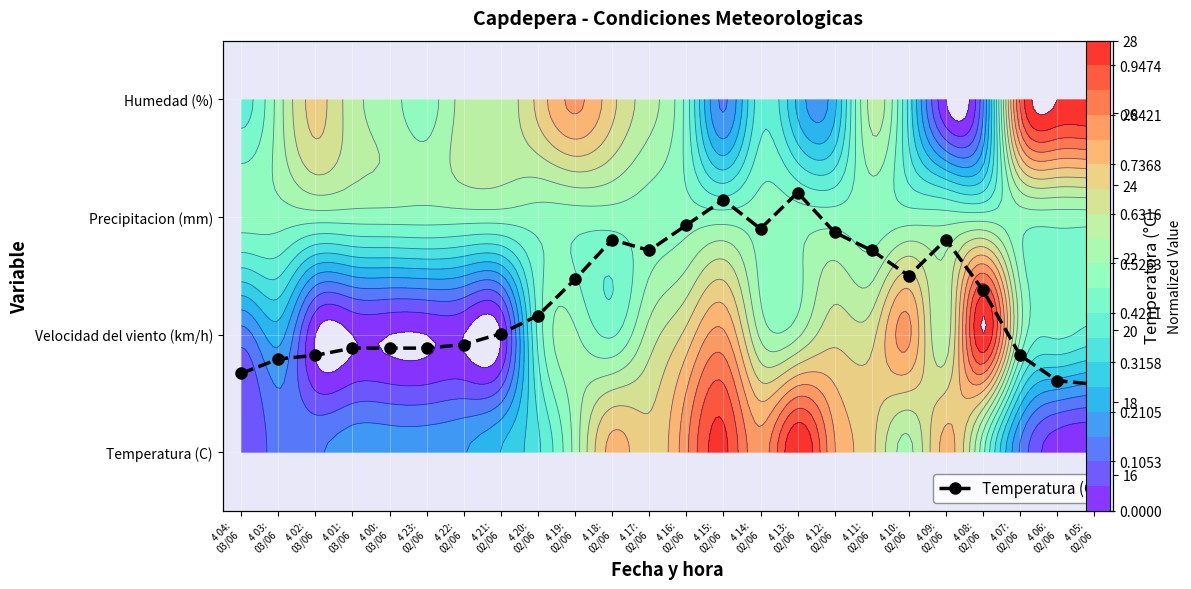

Reading left to right, extract all data points from this chart.

4 04:
03/06=18.8	4 03:
03/06=19.2	4 02:
03/06=19.3	4 01:
03/06=19.5	4 00:
03/06=19.5	4 23:
02/06=19.5	4 22:
02/06=19.6	4 21:
02/06=19.9	4 20:
02/06=20.4	4 19:
02/06=21.4	4 18:
02/06=22.5	4 17:
02/06=22.2	4 16:
02/06=22.9	4 15:
02/06=23.6	4 14:
02/06=22.8	4 13:
02/06=23.8	4 12:
02/06=22.7	4 11:
02/06=22.2	4 10:
02/06=21.5	4 09:
02/06=22.5	4 08:
02/06=21.1	4 07:
02/06=19.3	4 06:
02/06=18.6	4 05:
02/06=18.5